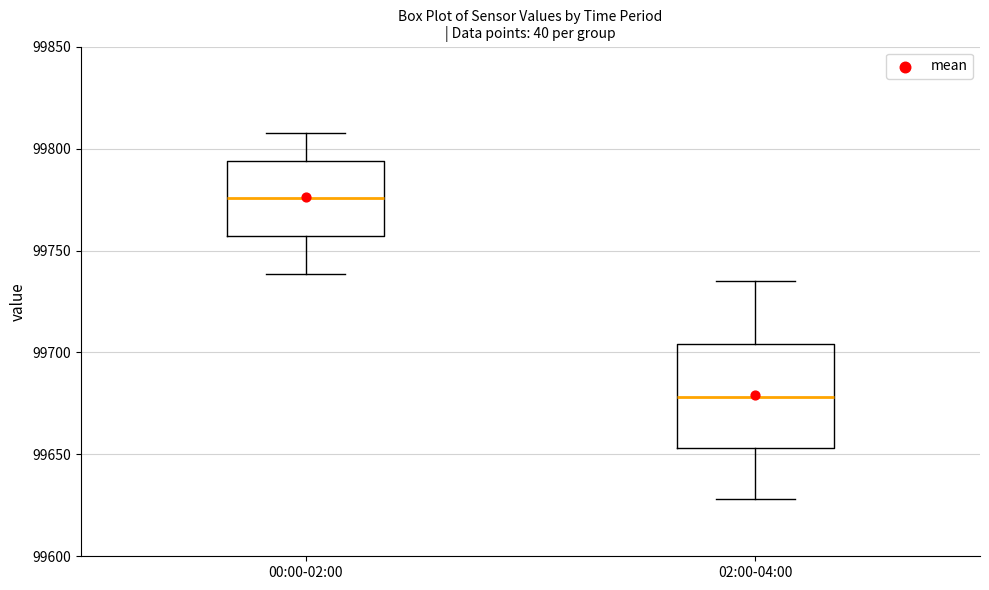

Comparing the boxes themselves (not the whiskers), which one is the tallest?

02:00-04:00